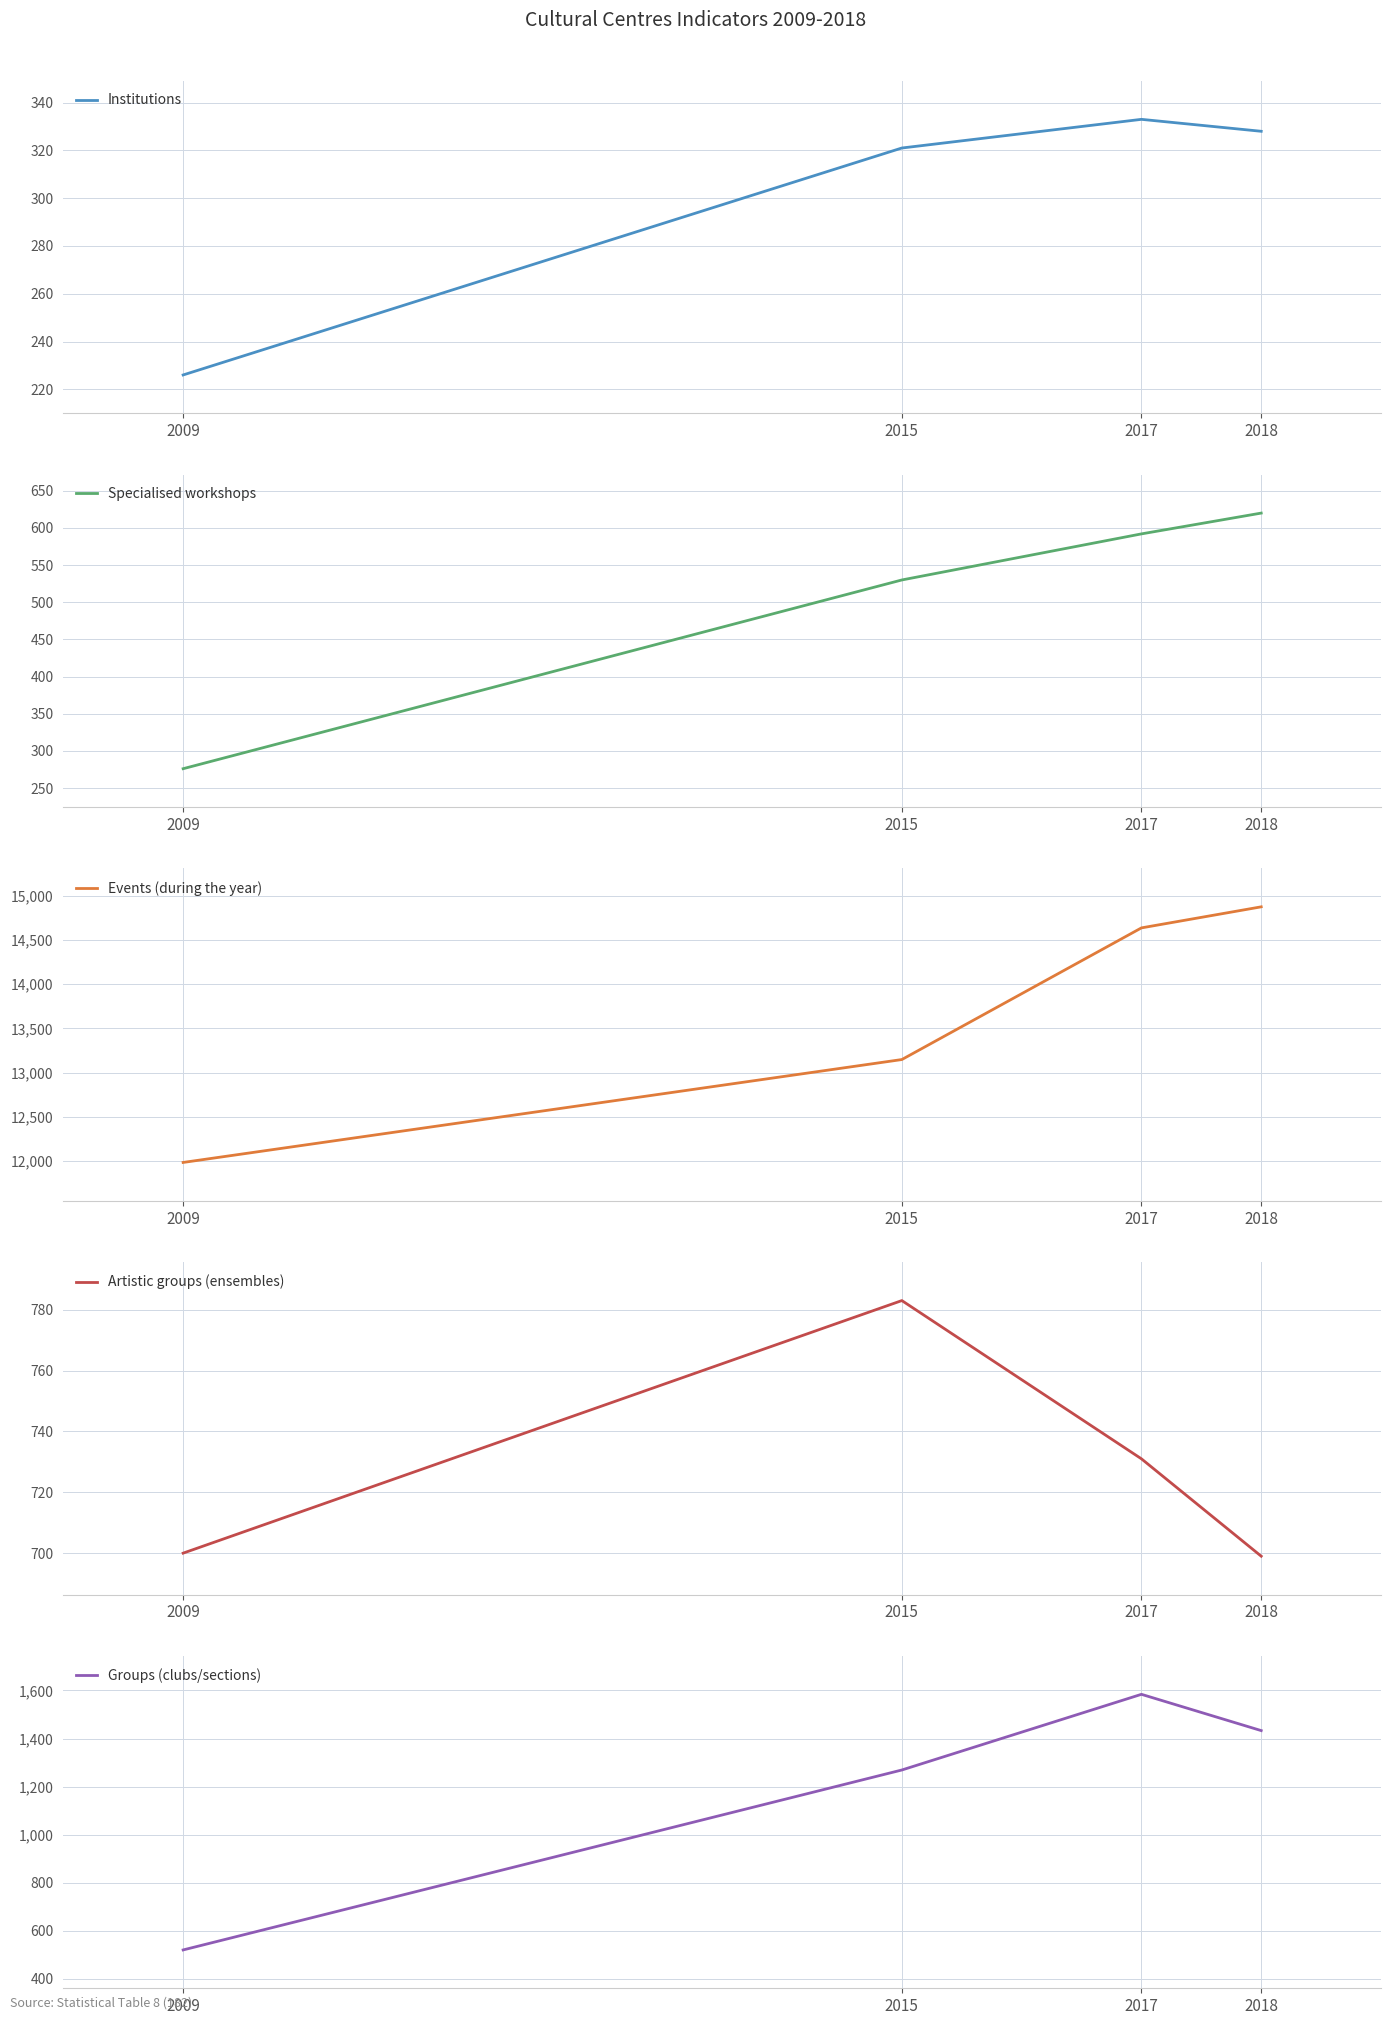

Where is Artistic groups (ensembles) nearest to the value 741?

2017